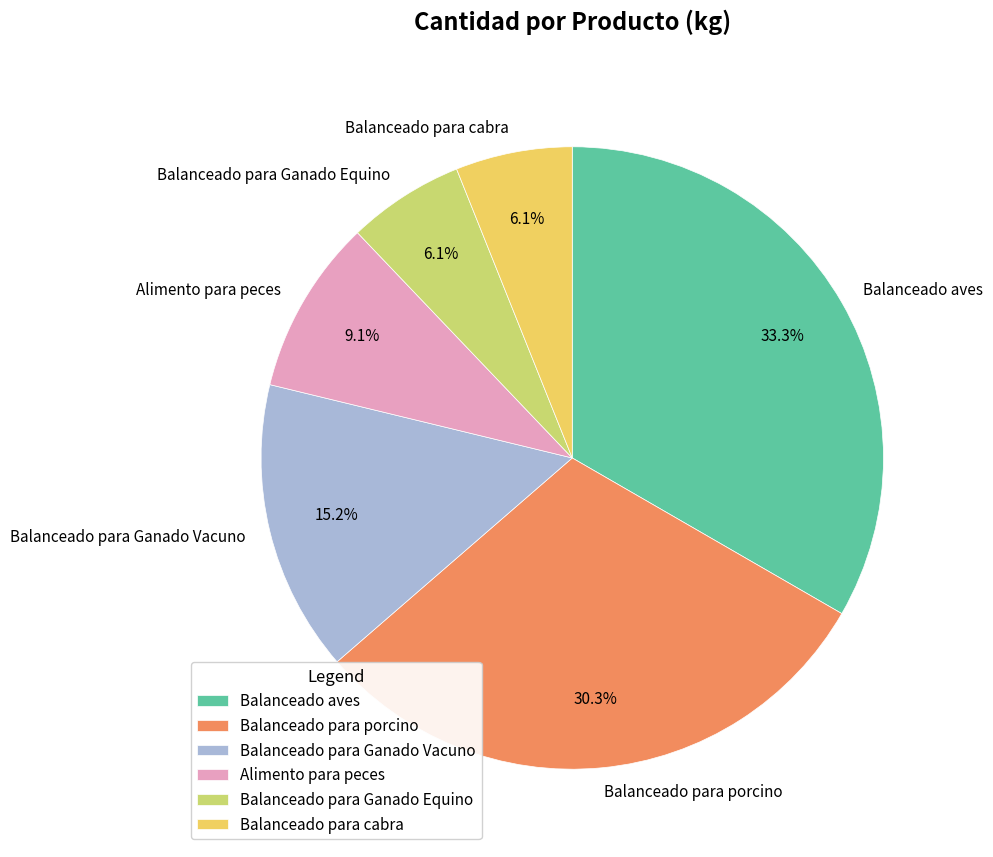

Does Balanceado para porcino represent more than half of the total?

No